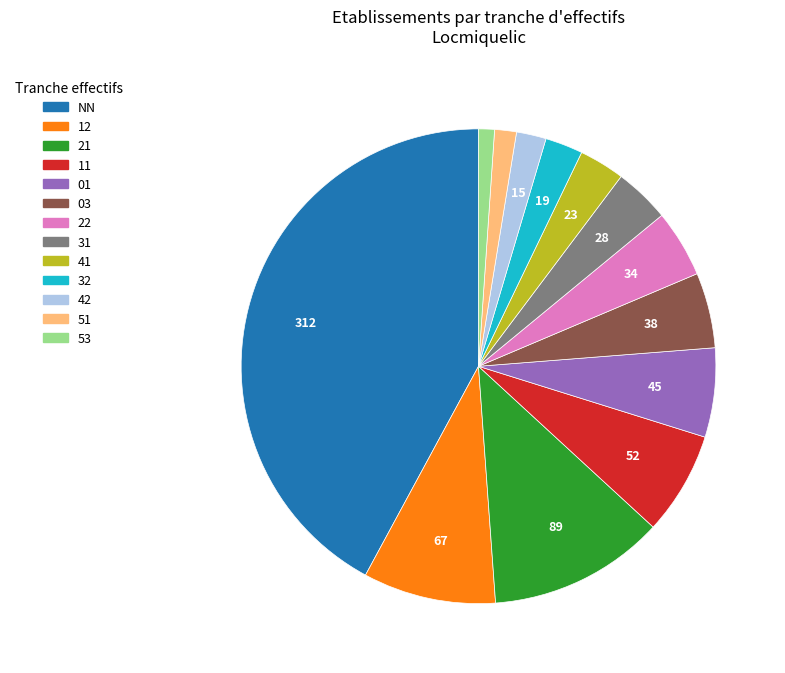

Is there any slice that represents more than half of the pie?

No